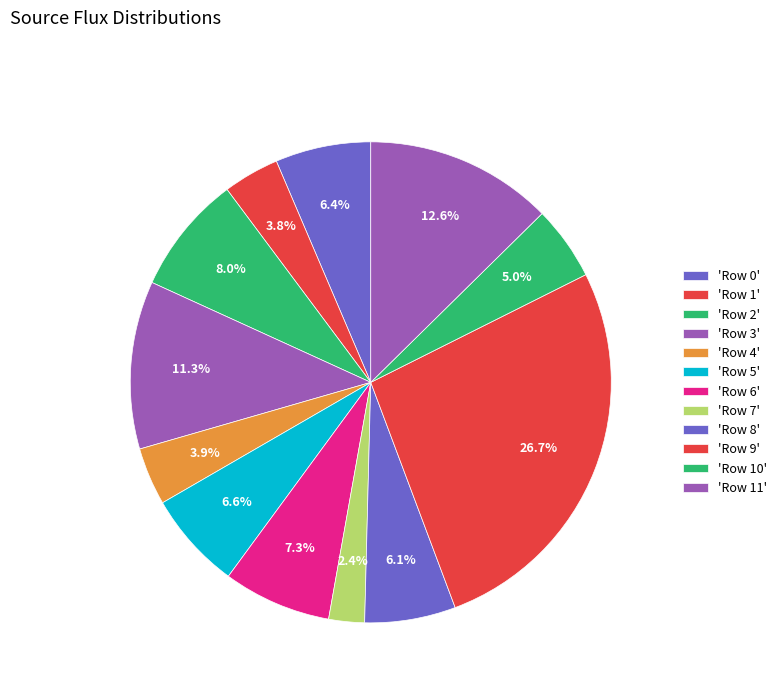

How many segments does this pie chart have?

12